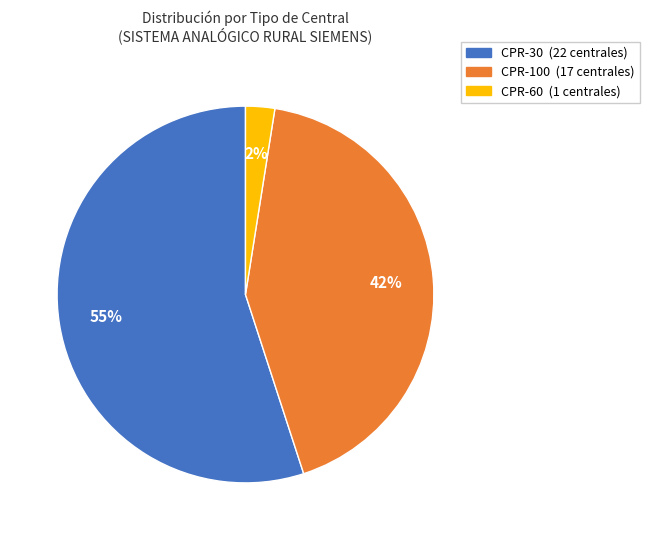

How many segments does this pie chart have?

3